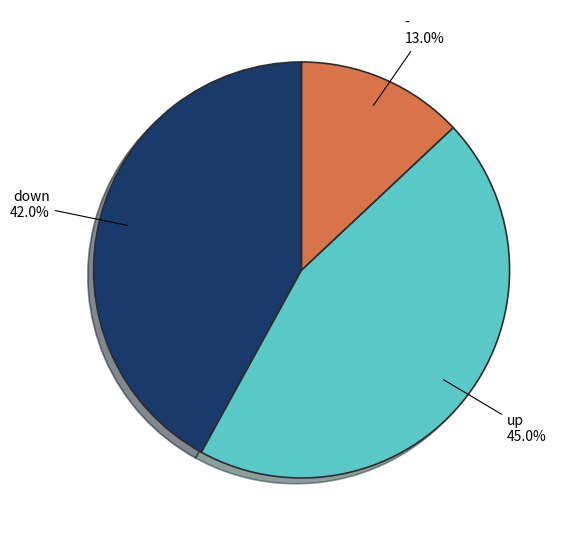

Is there any slice that represents more than half of the pie?

No